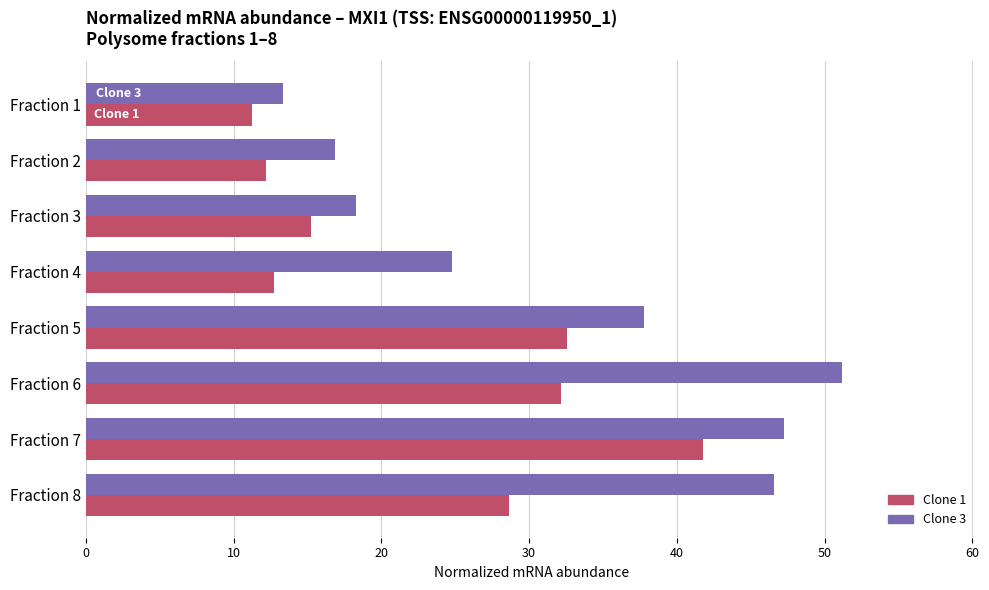

What is the average value of the Clone 1 series?

23.3